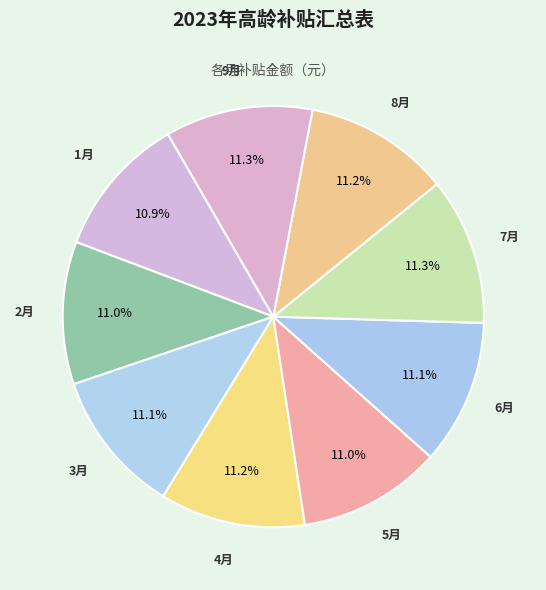

To the nearest percent, what is the average slice percentage?

11%